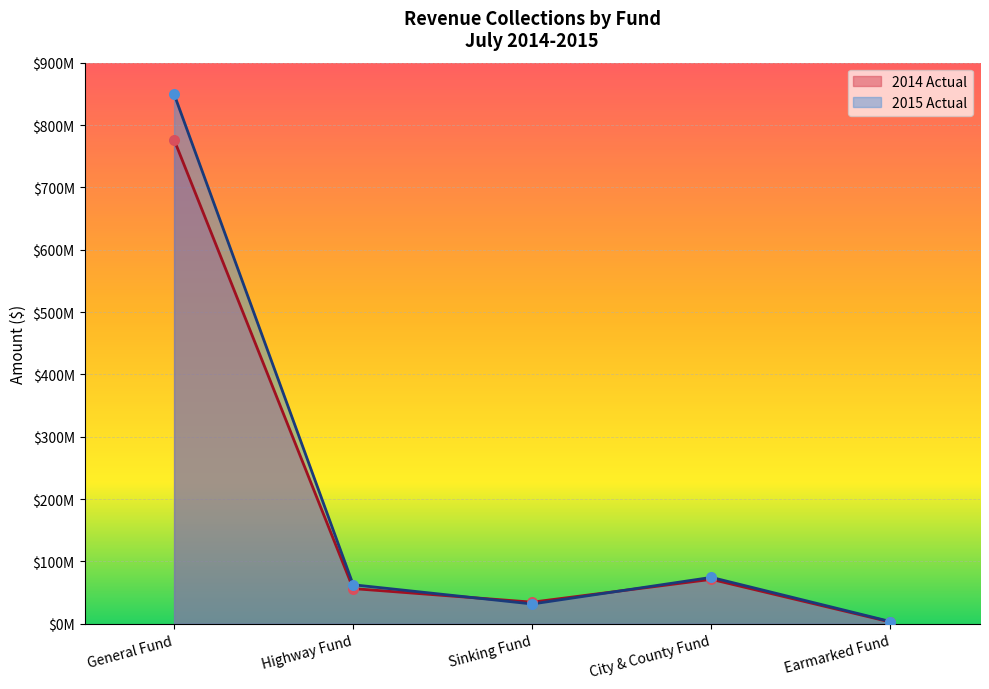

At how many categories does at least one series exceed 137821680?

1